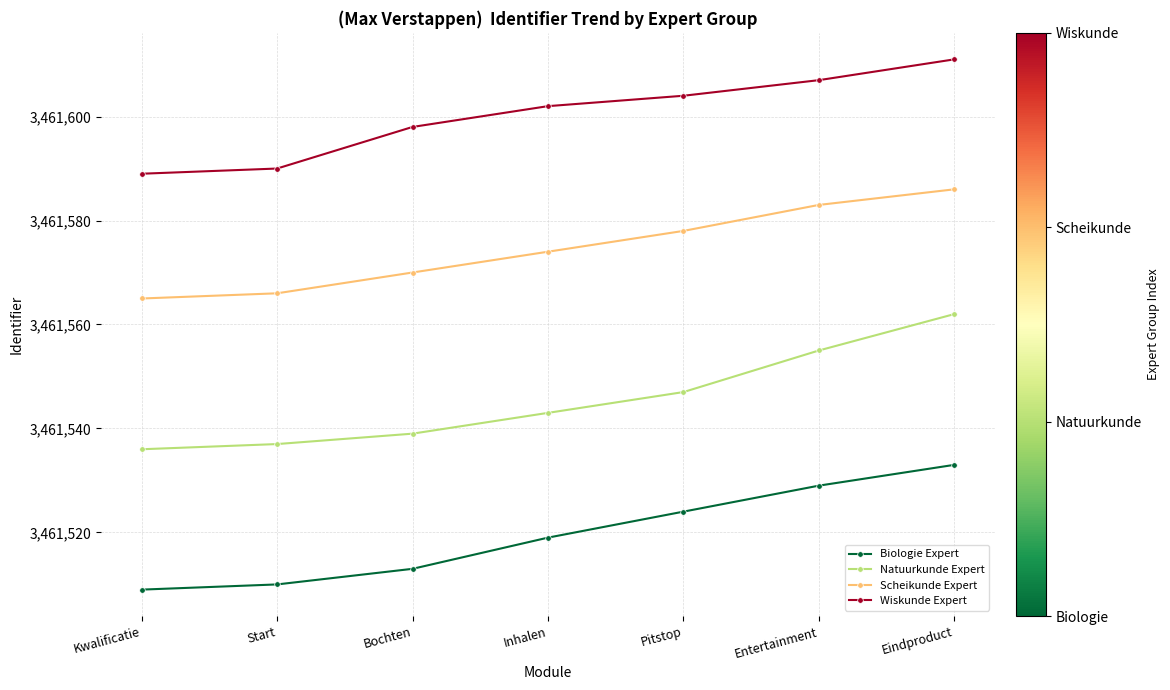

What is the smallest value displayed?

3461509